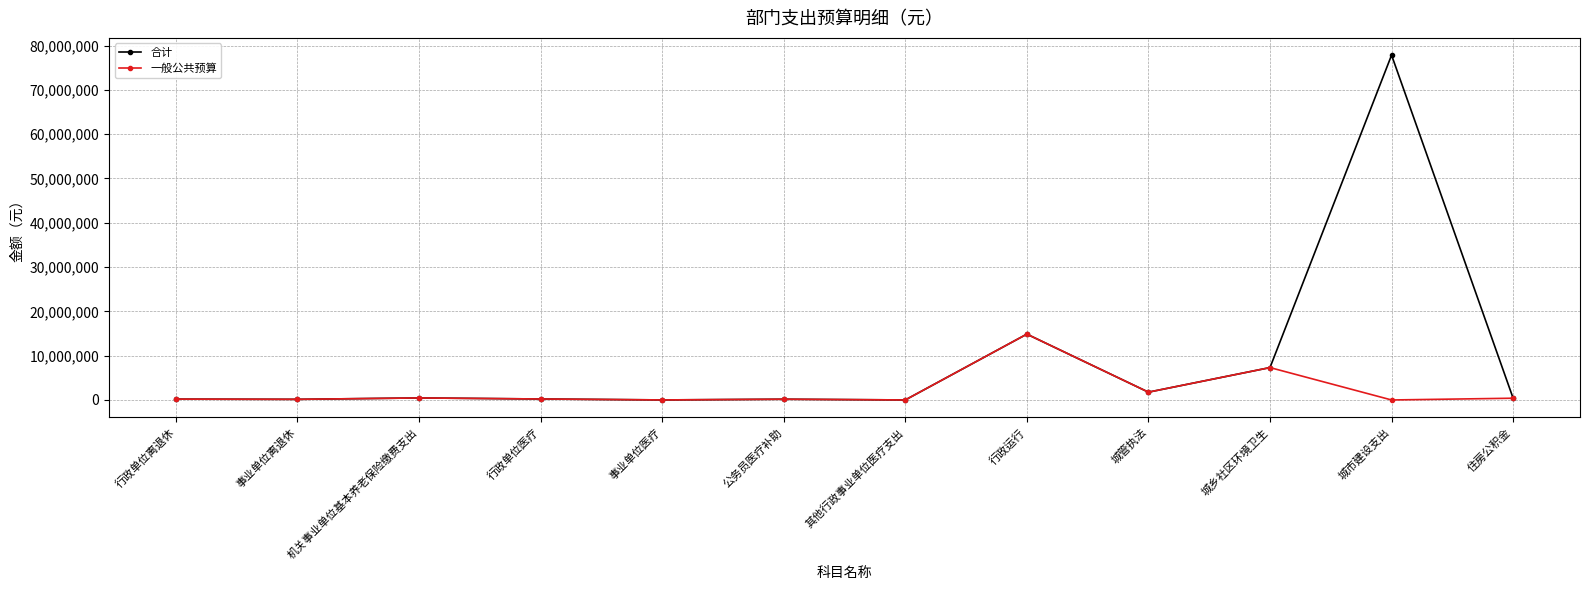

Rank the series by their maximum value, from highest to lowest.

合计, 一般公共预算